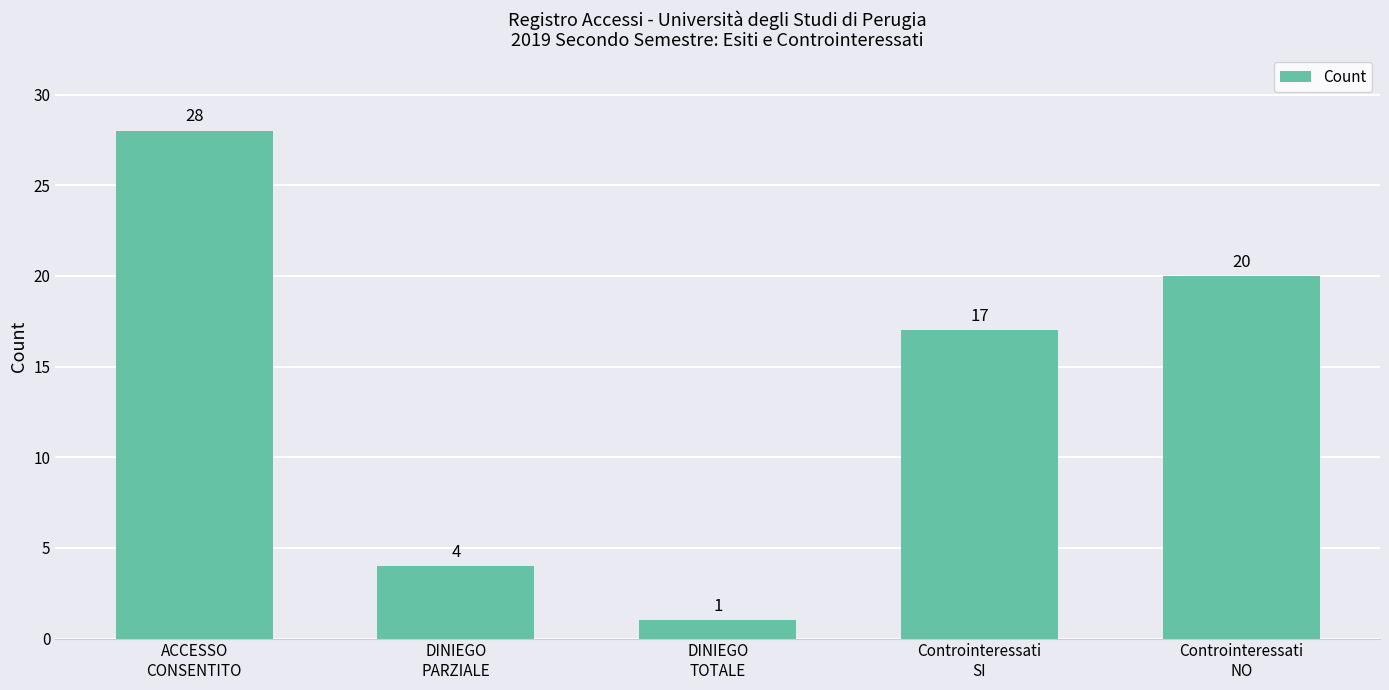

What is the label of the 4th bar from the right?

DINIEGO
PARZIALE